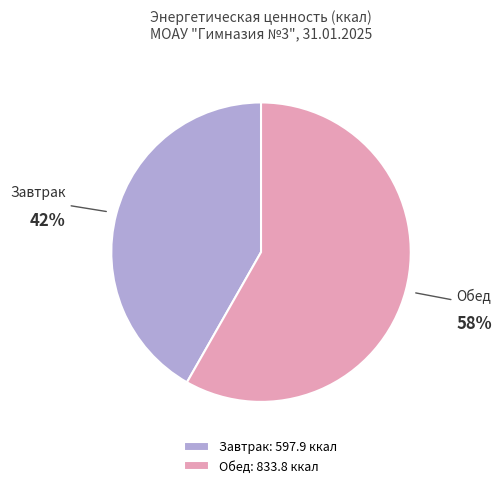

Does Завтрак represent more than half of the total?

No